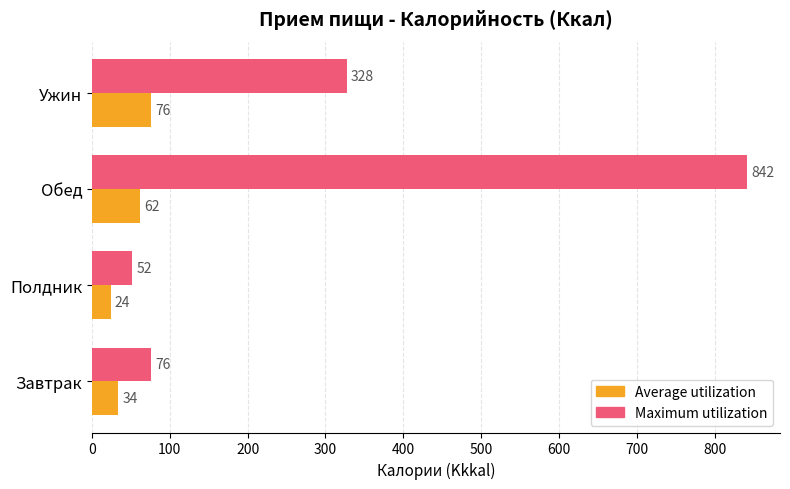

What is the maximum value for Maximum utilization?

842